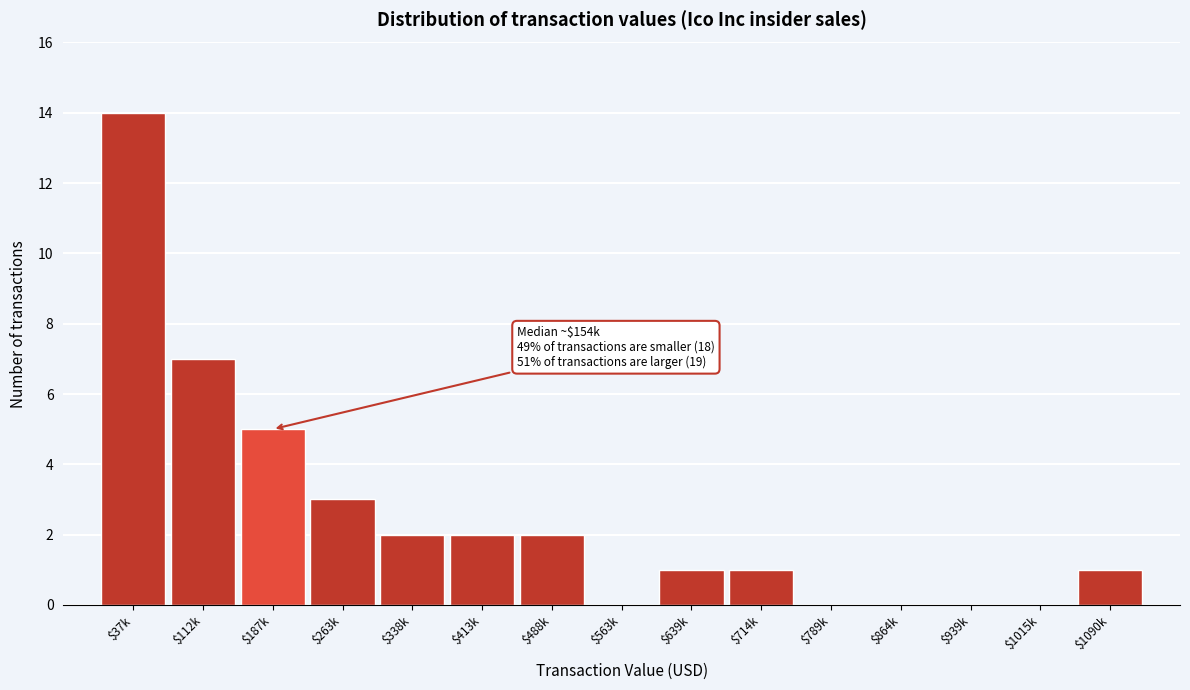

What is the sum of all values?

38